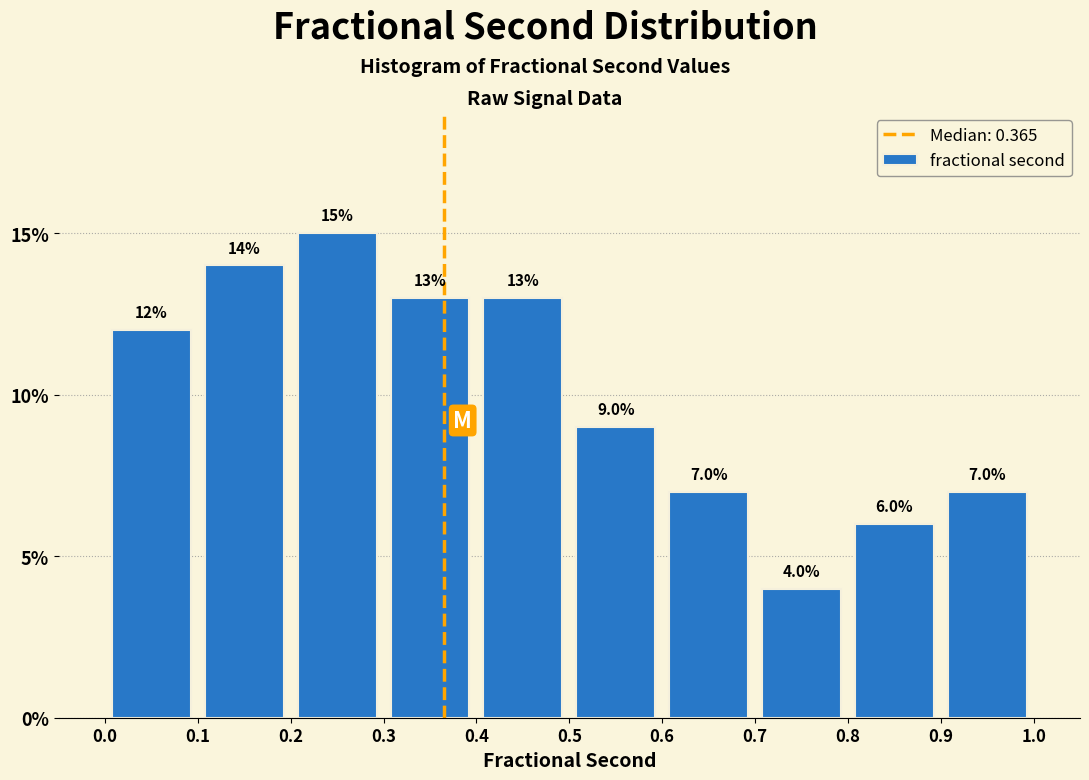

Reading left to right, transcribe this chart: for each bar, give the range it covers on the x-axis and its height.

0.0 to 0.1: 12.0
0.1 to 0.2: 14.0
0.2 to 0.3: 15.0
0.3 to 0.4: 13.0
0.4 to 0.5: 13.0
0.5 to 0.6: 9.0
0.6 to 0.7: 7.0
0.7 to 0.8: 4.0
0.8 to 0.9: 6.0
0.9 to 1.0: 7.0